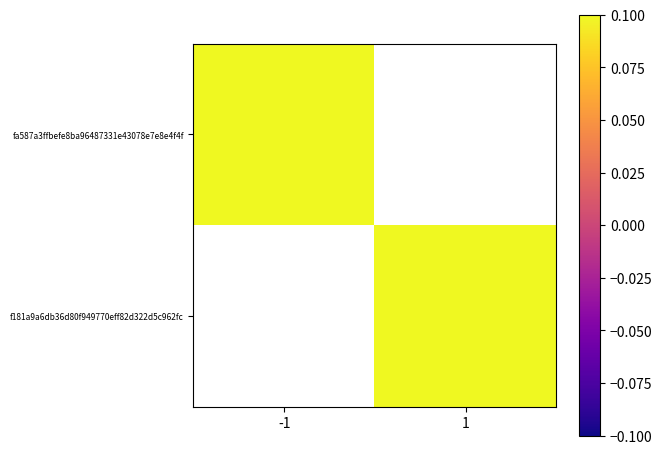

Which series has the largest range (max minus min)?

fa587a3ffbefe8ba96487331e43078e7e8e4f4f